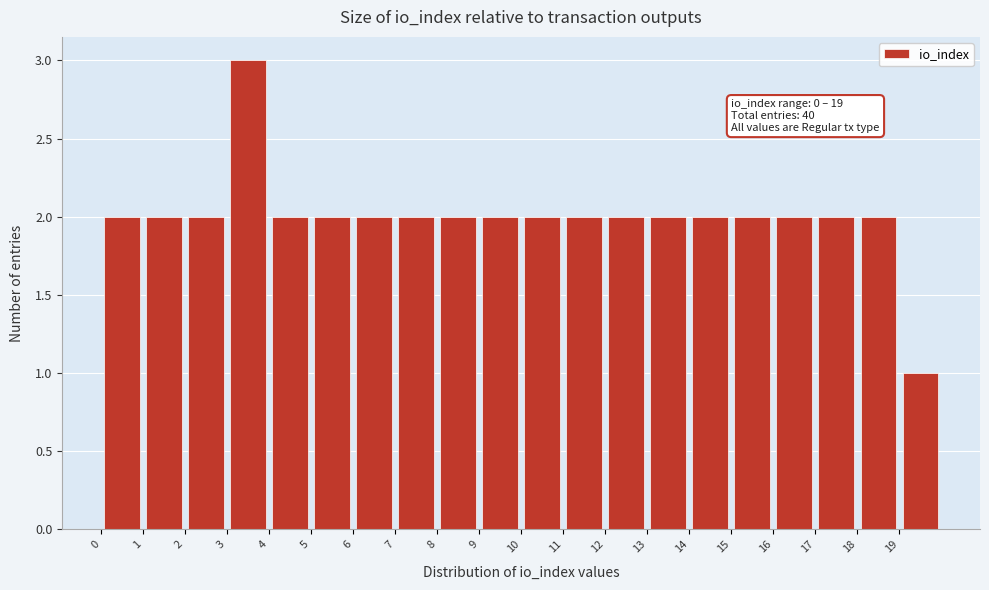

Which range on the x-axis has the tallest bar?

3 to 4